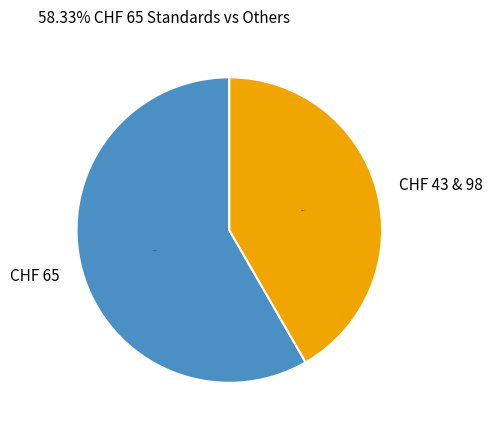

To the nearest percent, what is the average slice percentage?

50%